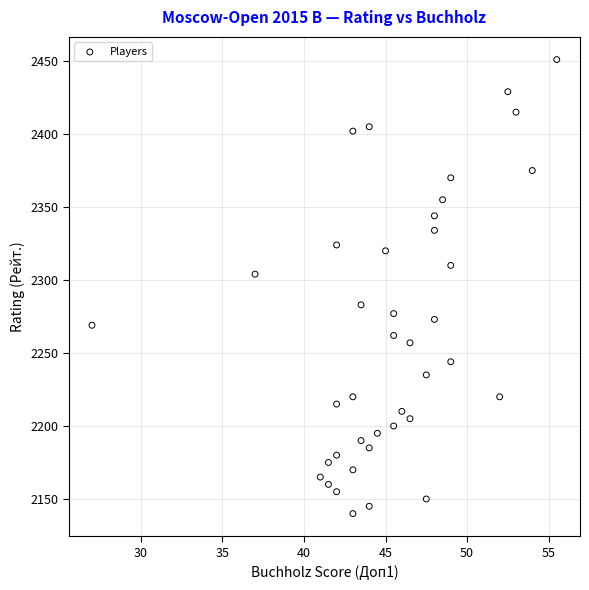

How many data points are displayed?

40